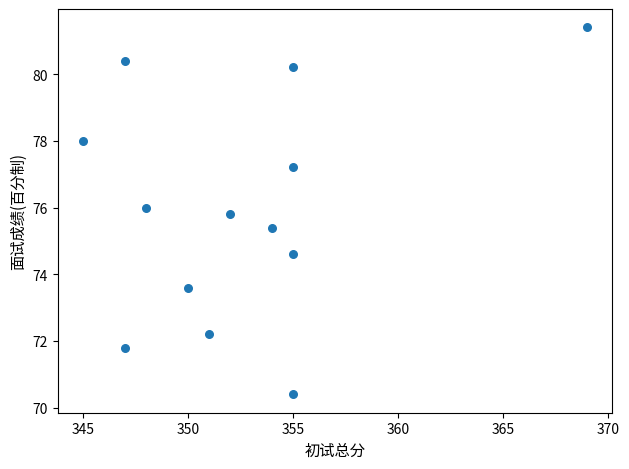

What is the range of X values (max minus min)?

24.0